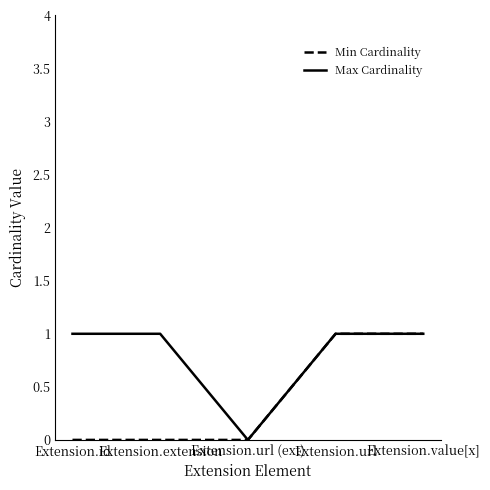

Between Extension.extension and Extension.url, which series saw the biggest shift?

Min Cardinality